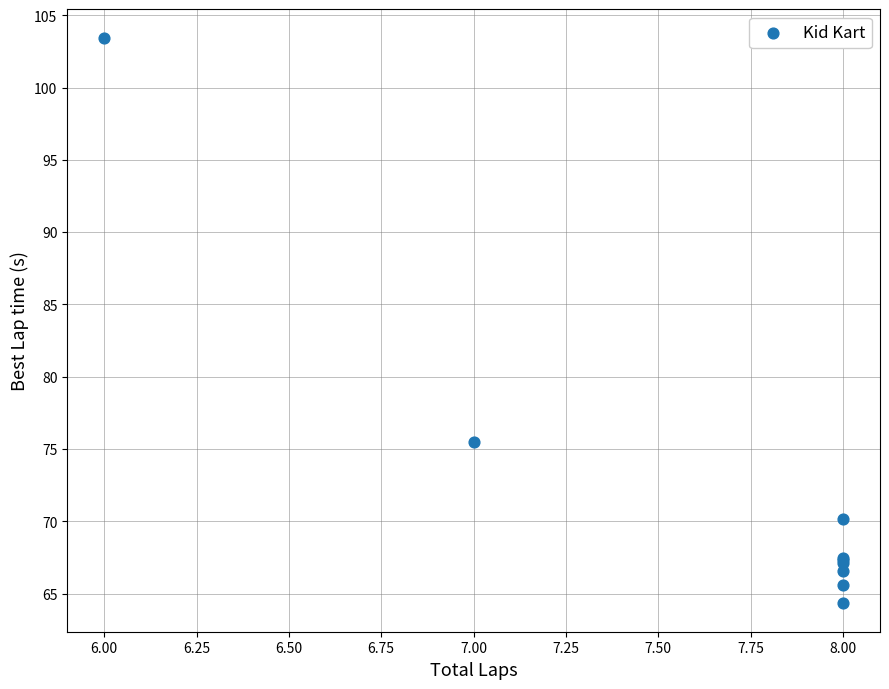

What Y value in the scatter plot is closest to 83?

75.5